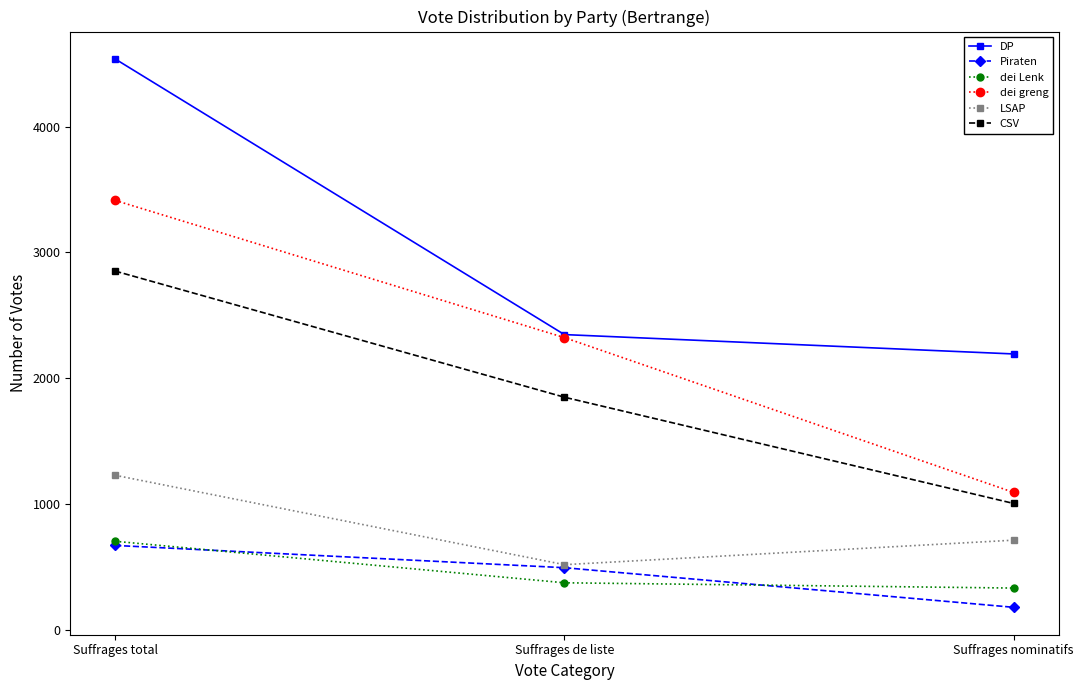

What is the difference between the dei greng values at Suffrages de liste and Suffrages nominatifs?

1231